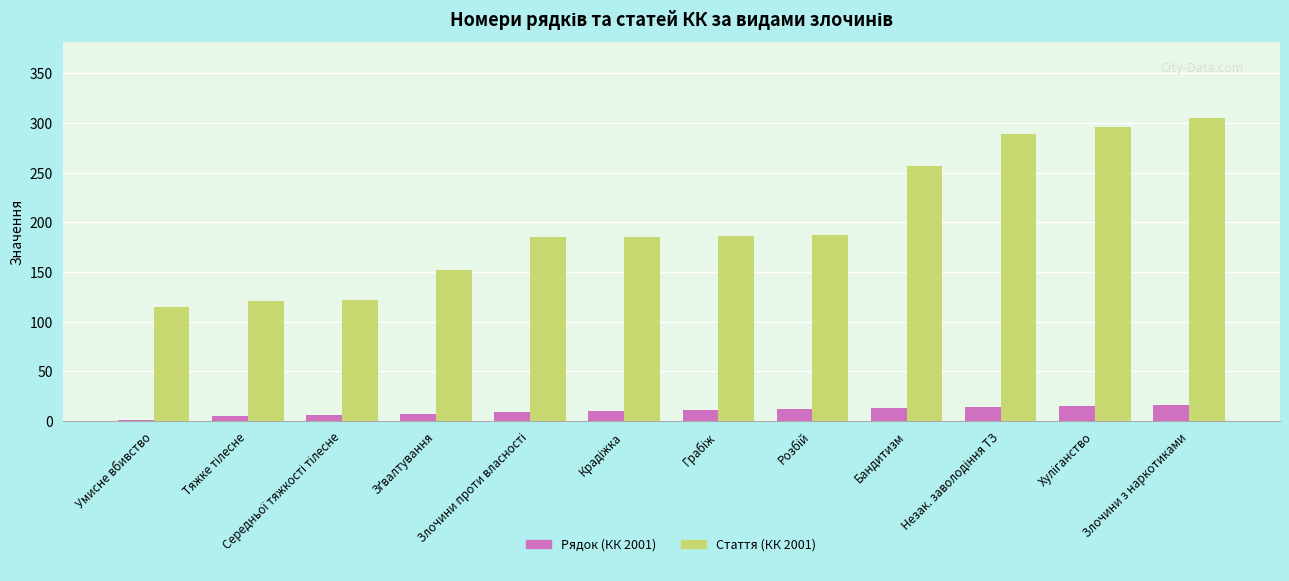

What is the average value of the Рядок (КК 2001) series?

10